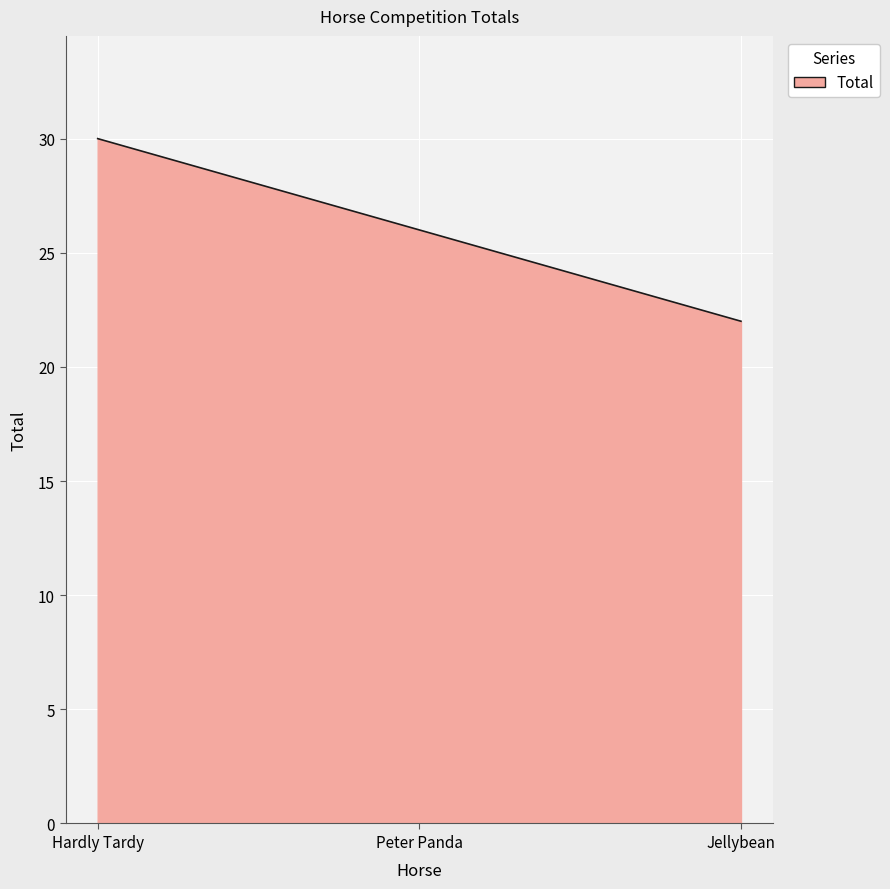

What is the difference between the values at Peter Panda and Hardly Tardy?

4